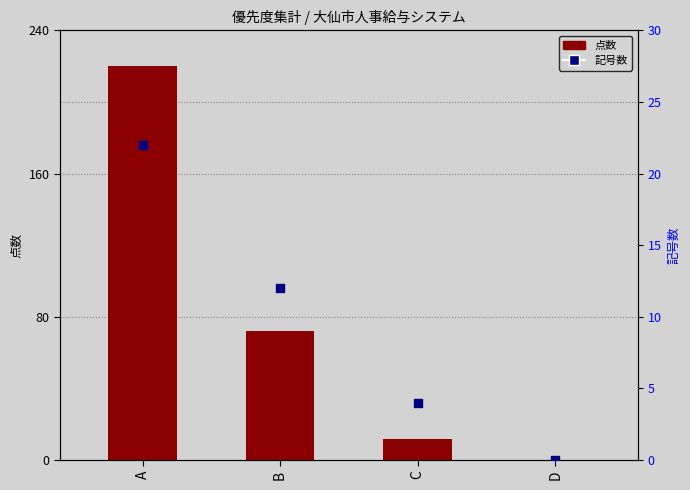

Is the value of 点数 at A greater than the value of 記号数 at C?

Yes